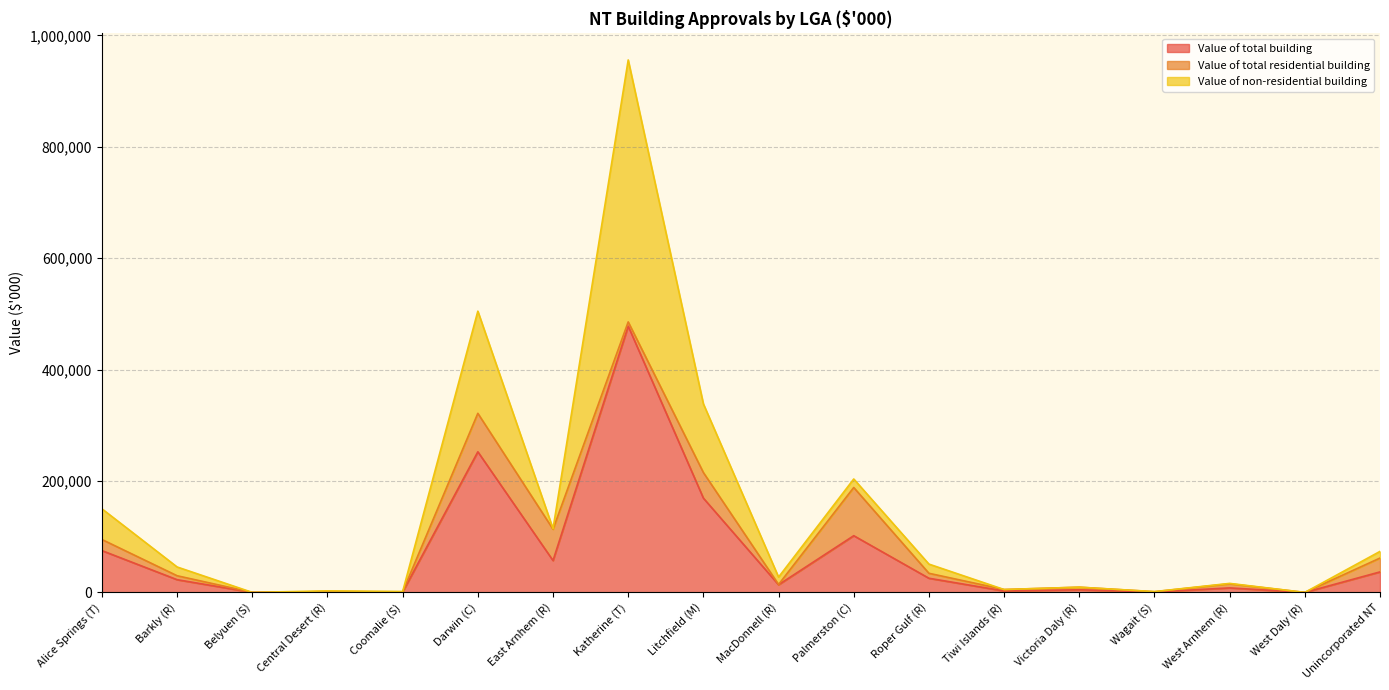

Reading right to left, list all the values displayed in this chart.

Value of total building: 36805.8	0.0	8095.2	724.6	4709.8	2590.9	25408.0	101804.7	13749.3	169250.9	477955.0	57172.6	252466.1	819.0	1394.5	11.0	22825.6	75037.4
Value of total residential building: 24845.7	0.0	7371.0	548.3	4618.7	2590.9	8925.5	86537.7	523.0	45935.4	7688.6	56258.0	69051.2	237.4	0.0	11.0	7094.5	19930.8
Value of non-residential building: 11960.0	0.0	724.2	176.3	91.1	0.0	16482.5	15267.0	13226.3	123315.6	470266.4	914.6	183414.9	581.6	1394.5	0.0	15731.1	55106.6